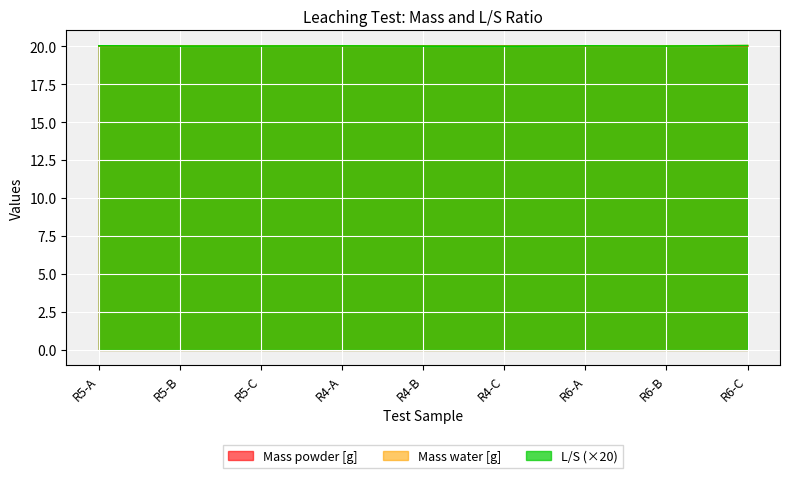

What are all the series names shown in the legend?

Mass powder [g], Mass water [g], L/S (×20)